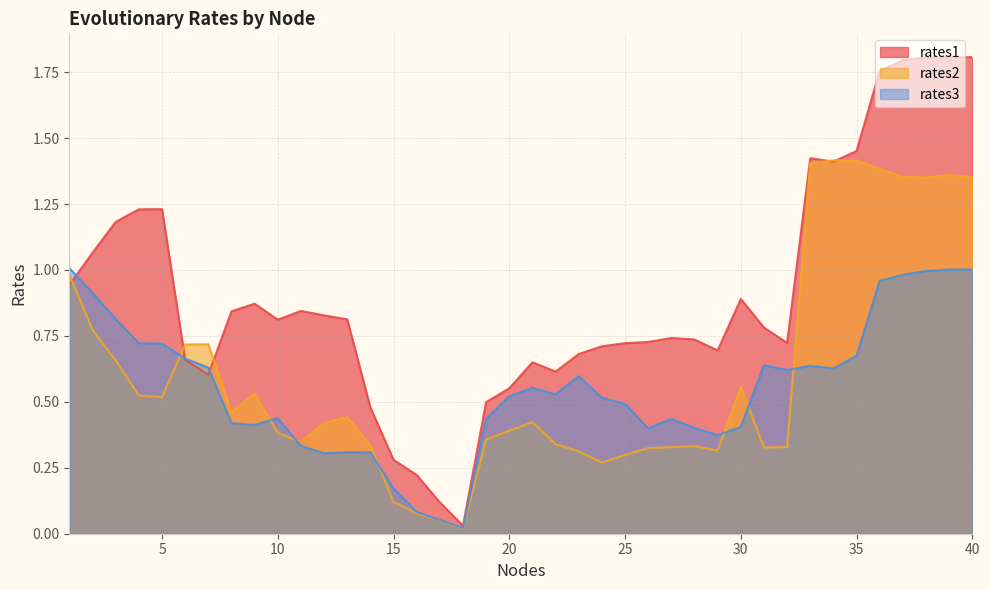

In rates2, how many points are higher than both neighbors (excluding endpoints)?

8